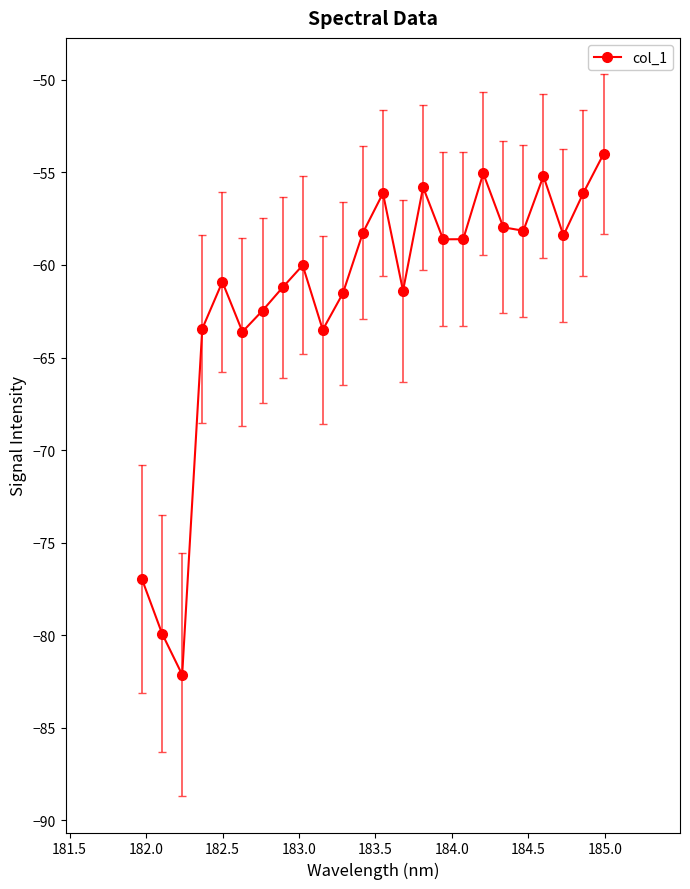

What is the greatest value displayed?

-54.0